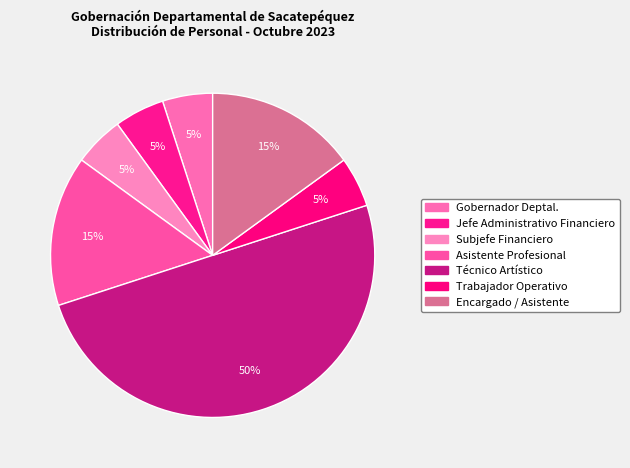

Which slice is the smallest?

Gobernador Deptal.